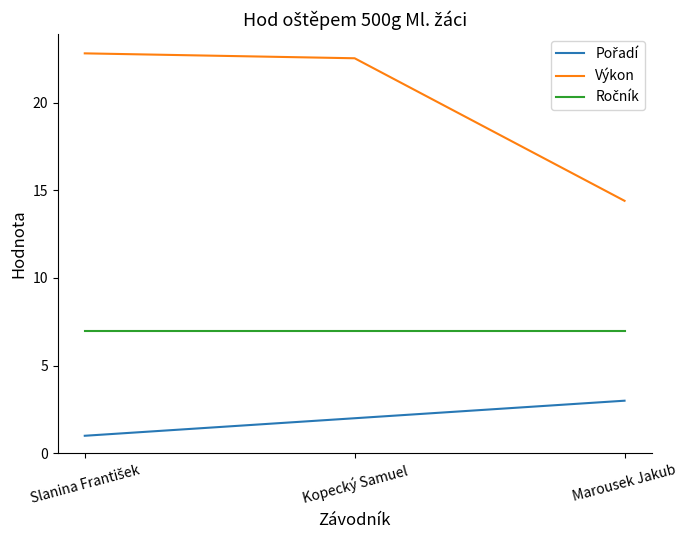

What position from the left is Kopecký Samuel?

2